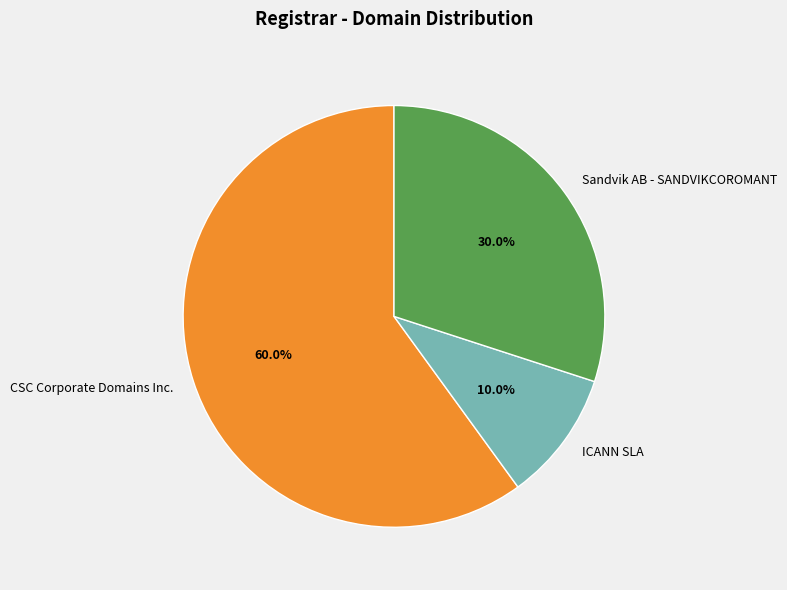

What percentage do CSC Corporate Domains Inc. and Sandvik AB - SANDVIKCOROMANT together represent?

90.0%